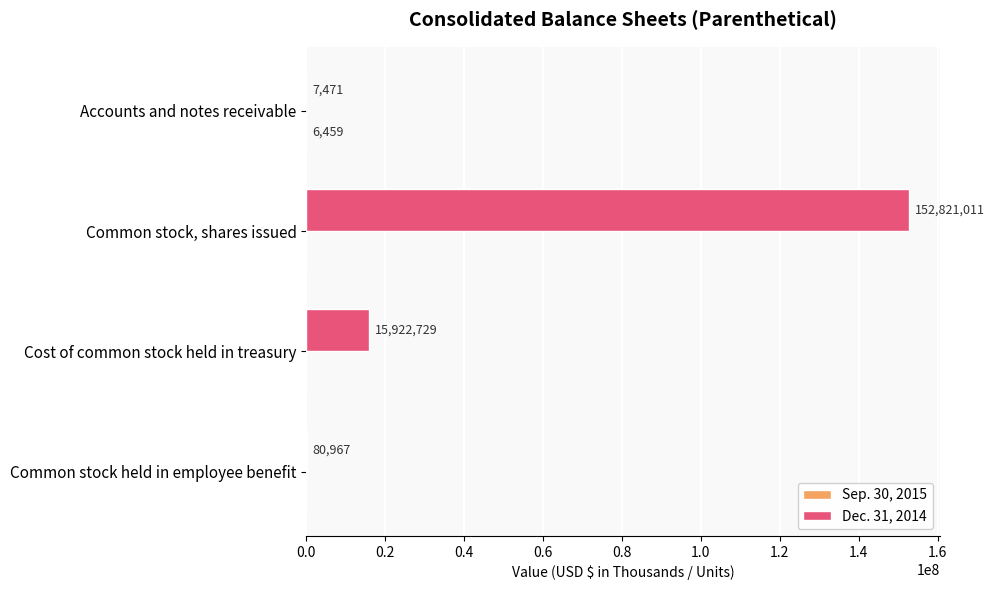

What is the greatest value displayed?

152821011